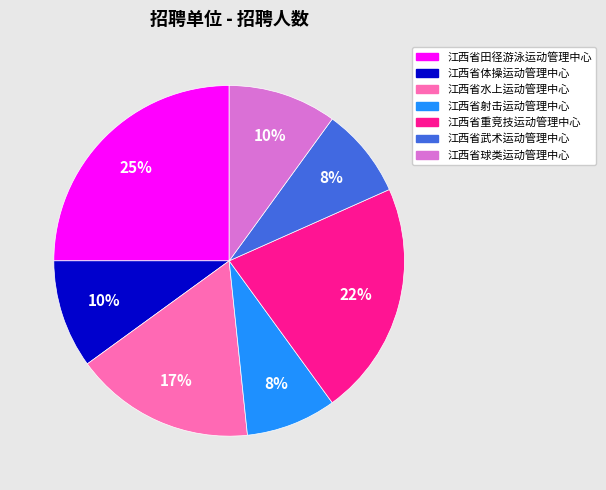

True or false: 江西省武术运动管理中心 accounts for 22% of the total.

False